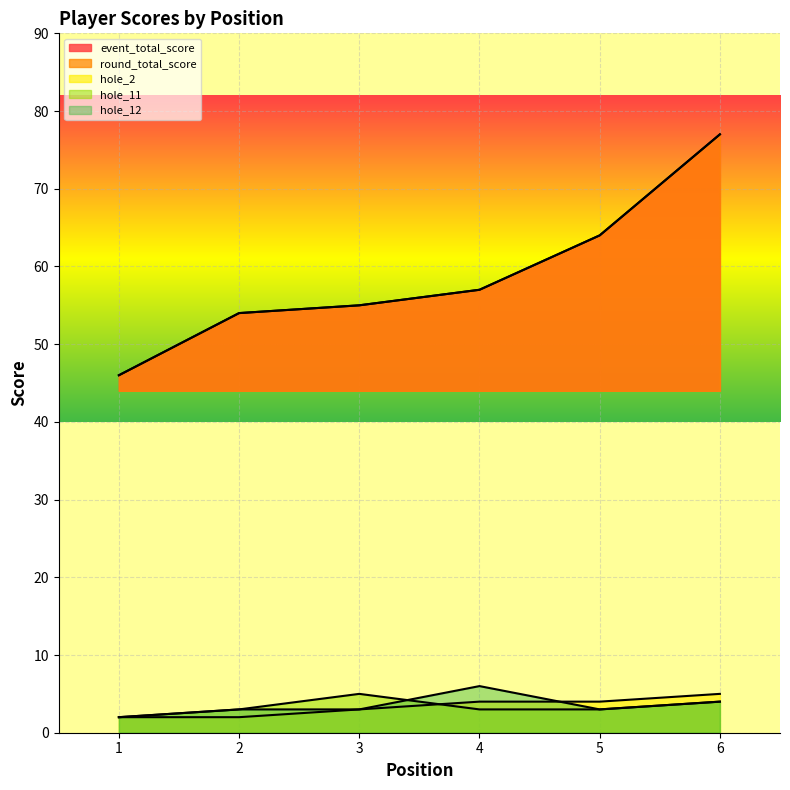

True or false: event_total_score and hole_2 intersect in this chart.

False